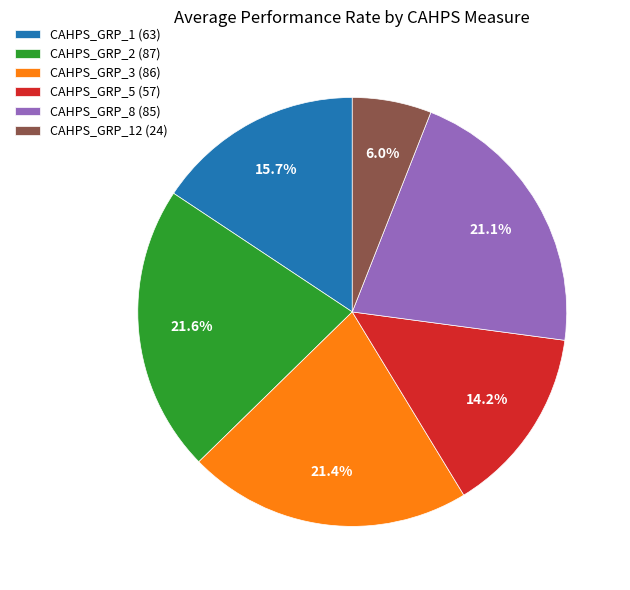

Which has a higher value, CAHPS_GRP_1 (63) or CAHPS_GRP_5 (57)?

CAHPS_GRP_1 (63)